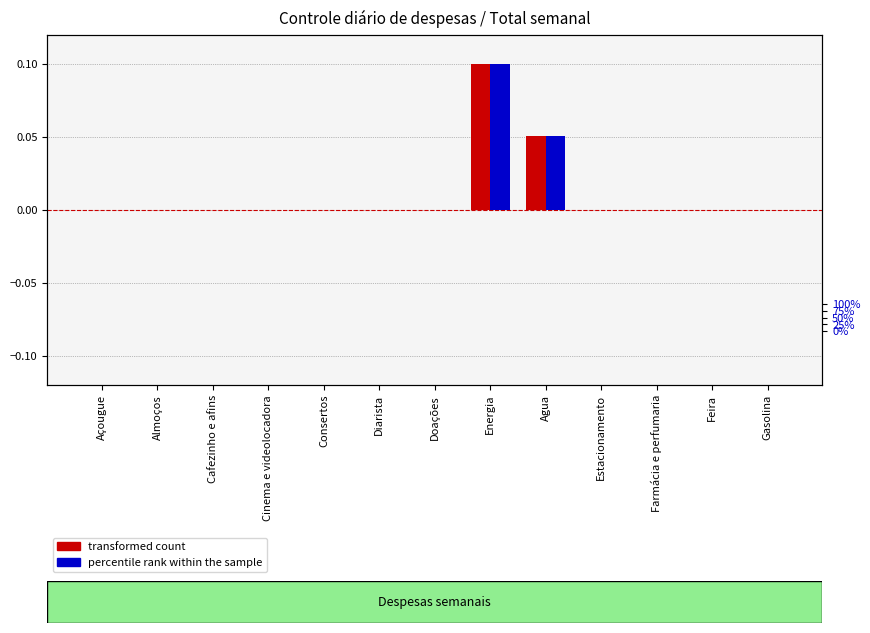

How many values in percentile rank within the sample are above zero?

2